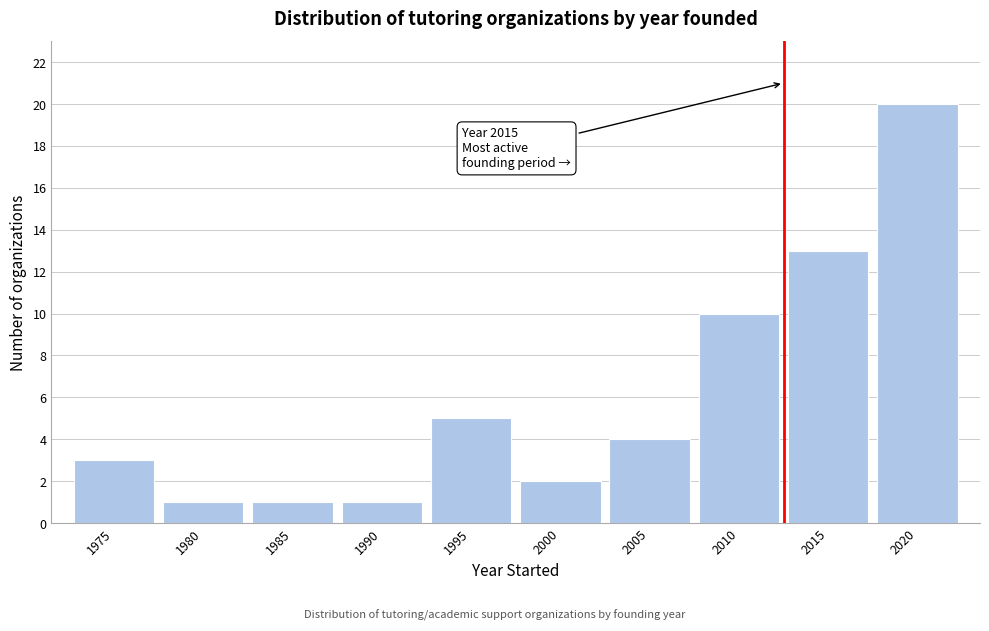

Reading left to right, extract all data points from this chart.

1975=3	1980=1	1985=1	1990=1	1995=5	2000=2	2005=4	2010=10	2015=13	2020=20